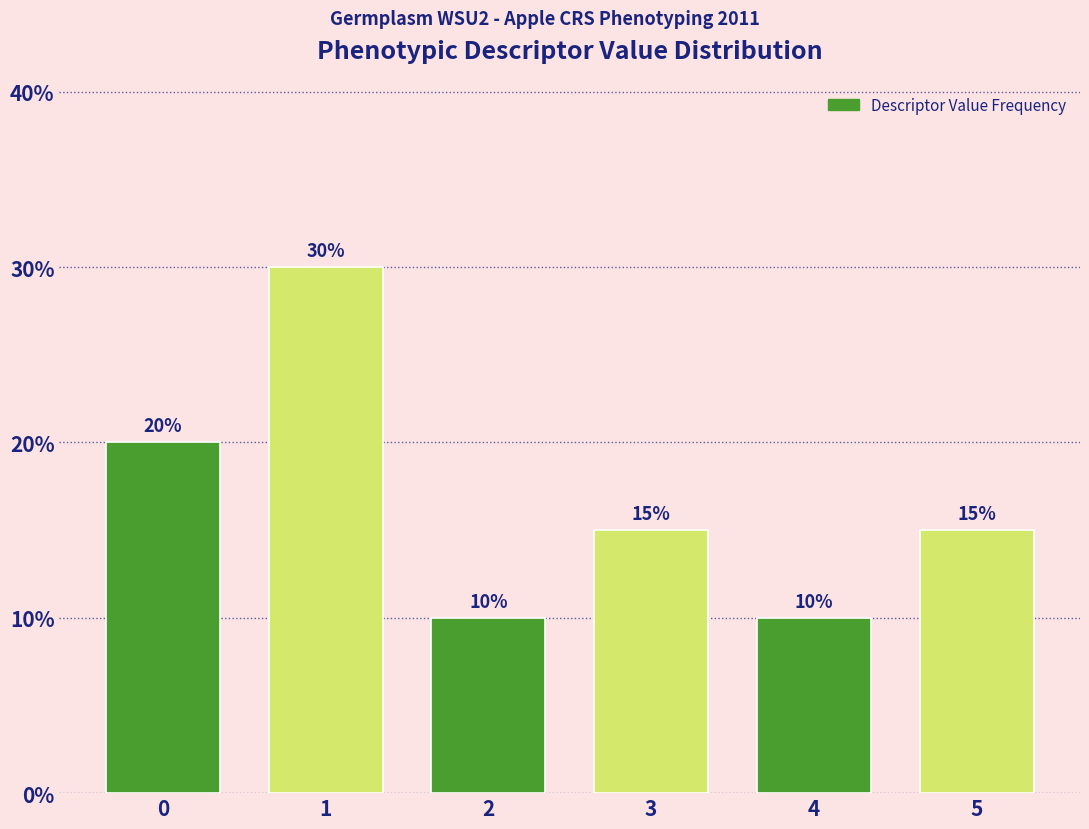

Reading left to right, extract all data points from this chart.

20	30	10	15	10	15